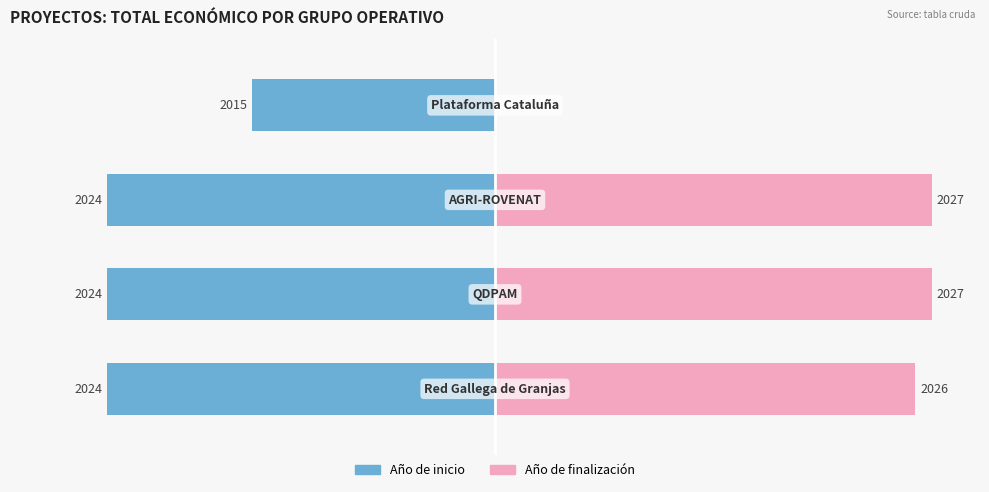

What is the average value of the Año de inicio series?

-22